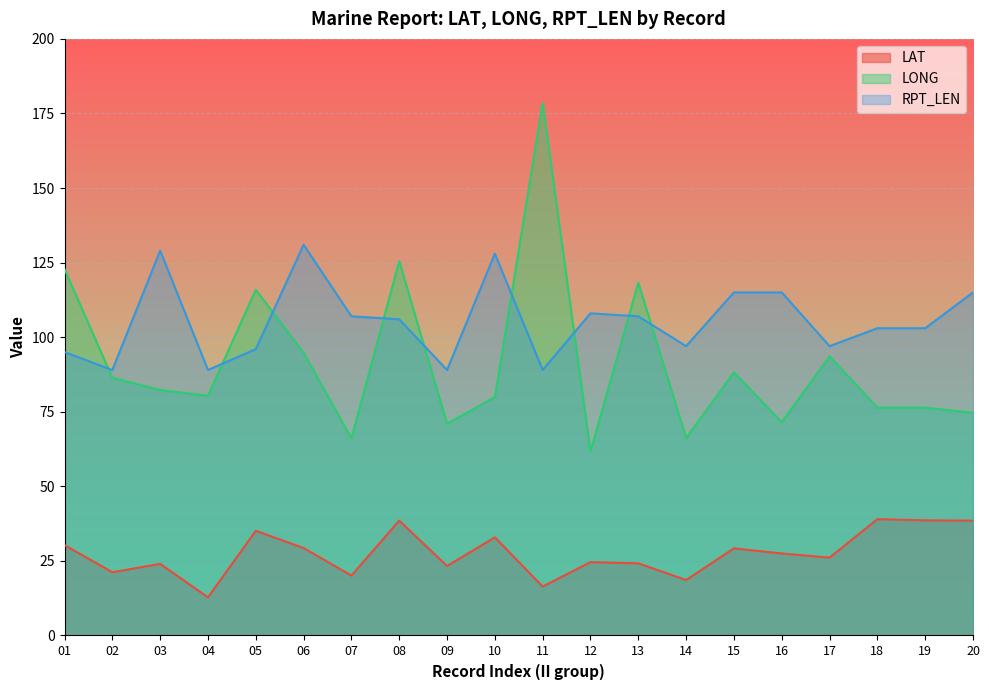

True or false: RPT_LEN has more than 0 points higher than both neighbors.

True